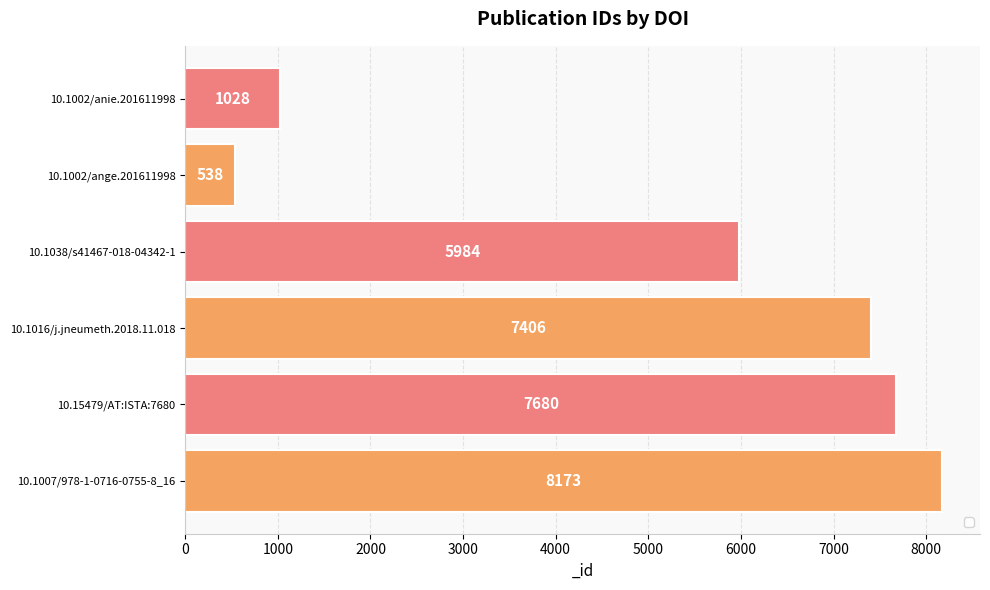

Rank the categories by value from lowest to highest.

10.1002/ange.201611998, 10.1002/anie.201611998, 10.1038/s41467-018-04342-1, 10.1016/j.jneumeth.2018.11.018, 10.15479/AT:ISTA:7680, 10.1007/978-1-0716-0755-8_16